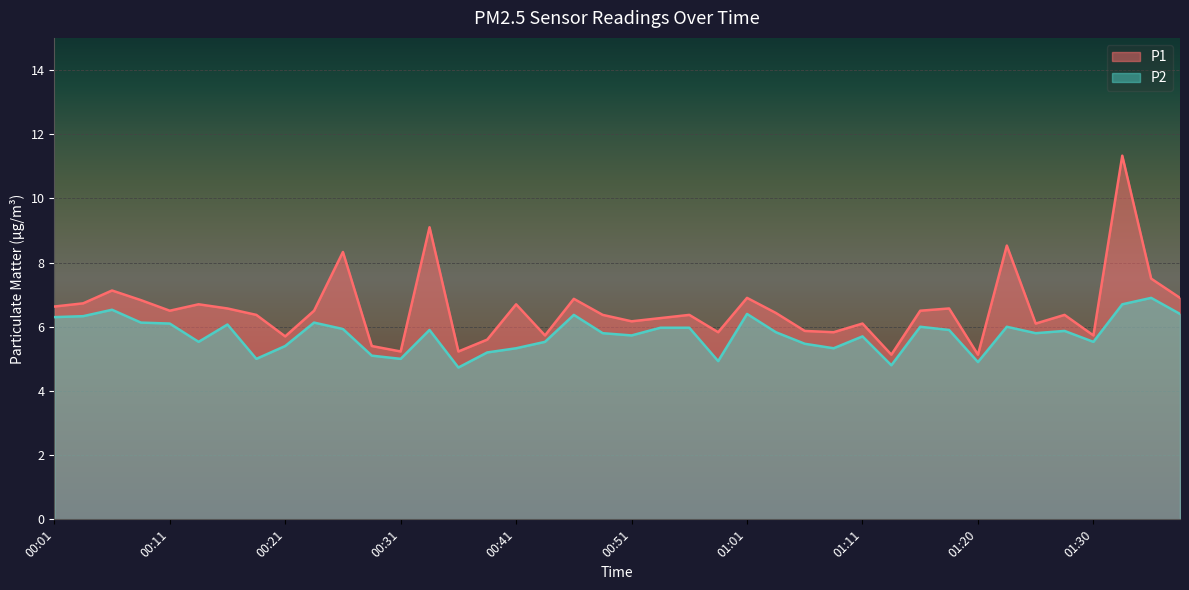

True or false: P2 and P1 cross at least once.

False